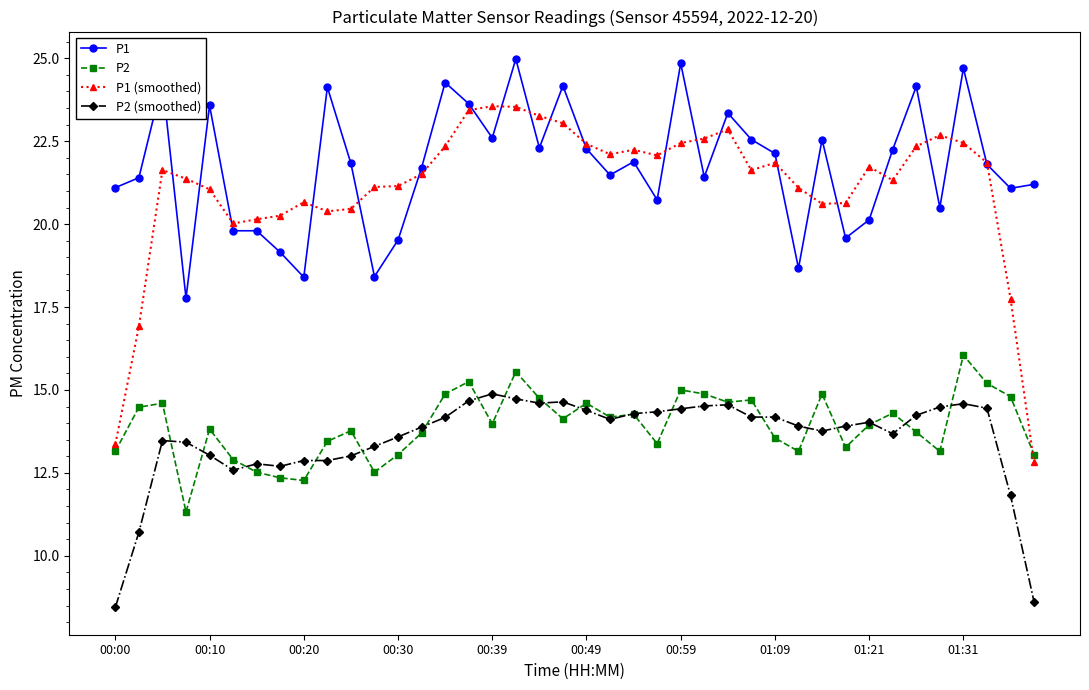

True or false: P2 (smoothed) has more than 2 points higher than both neighbors.

True